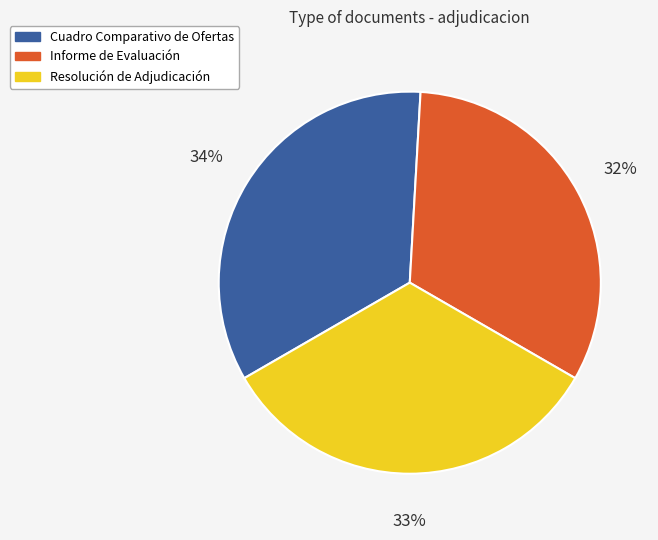

Rank the categories by value from lowest to highest.

Informe de Evaluación, Resolución de Adjudicación, Cuadro Comparativo de Ofertas